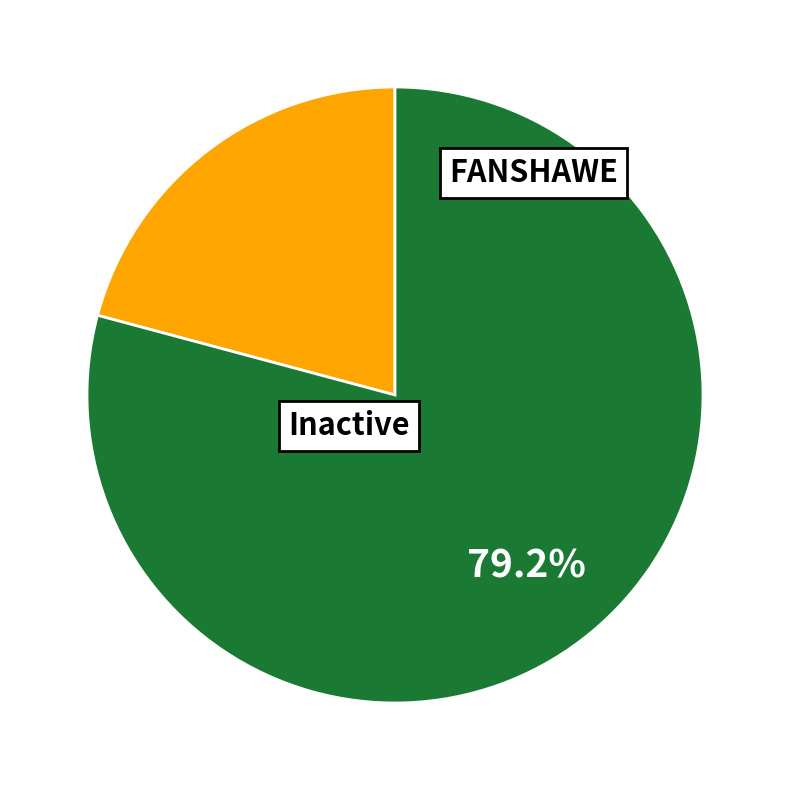

How many slices are in this pie chart?

2